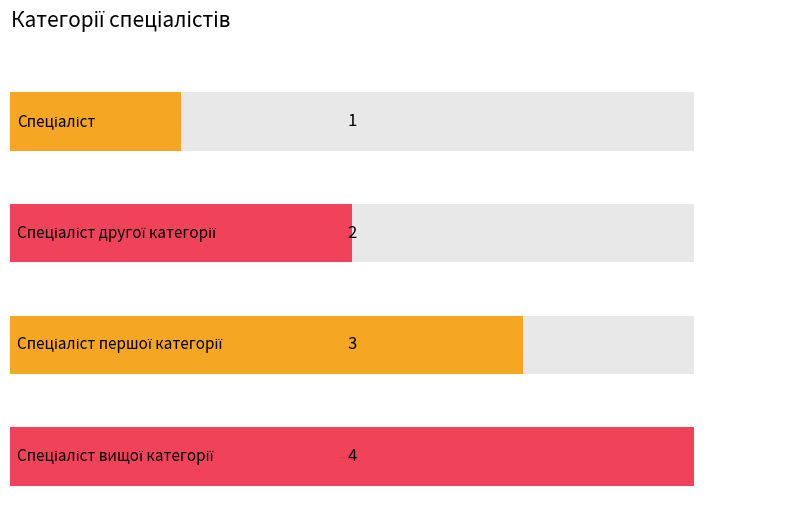

What is the average value?

2